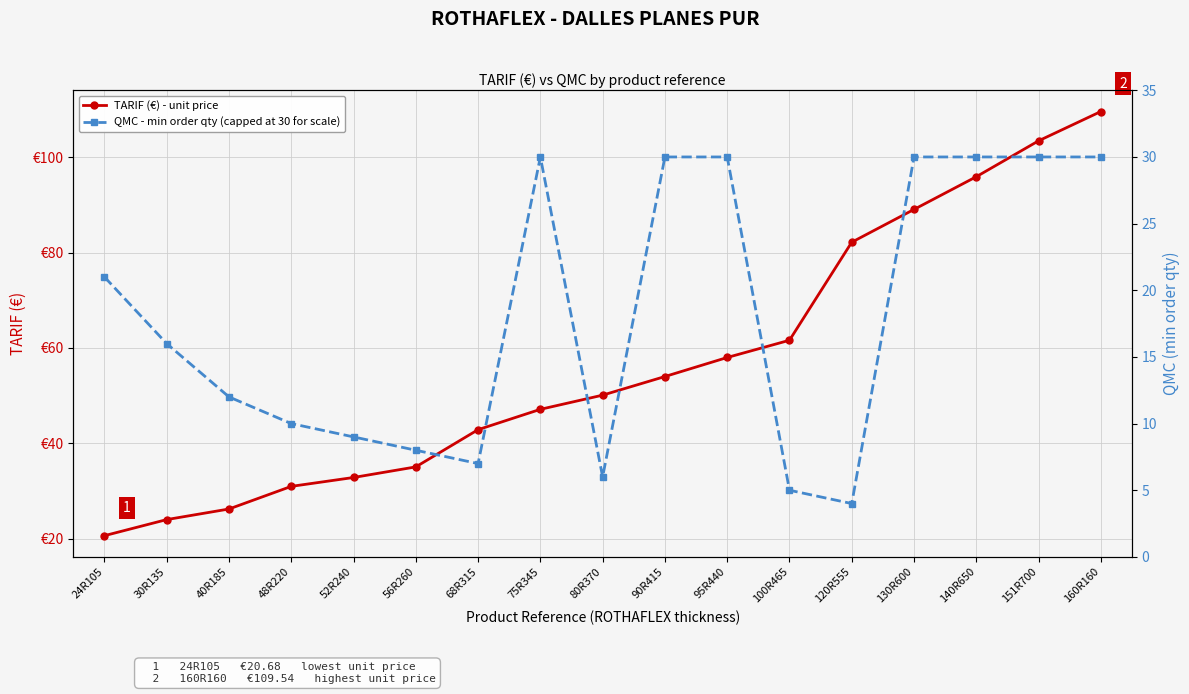

How many lines are shown in the chart?

2